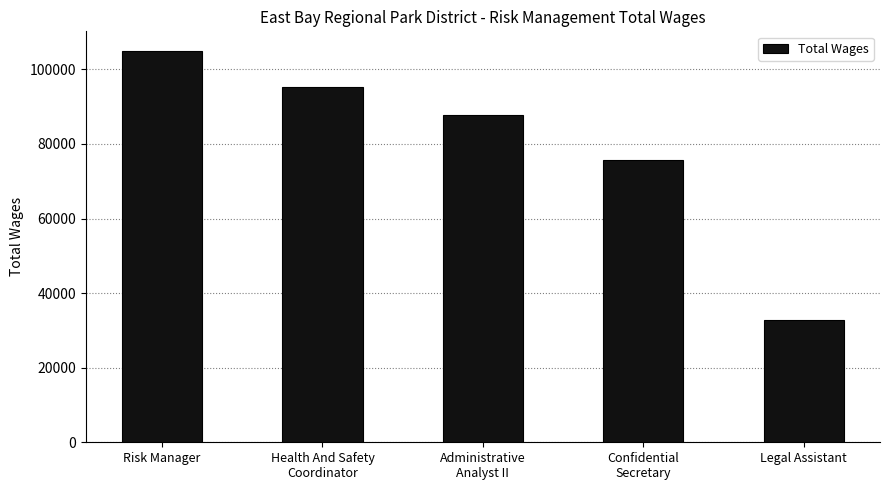

The value at Health And Safety
Coordinator is 39819. True or false?

False